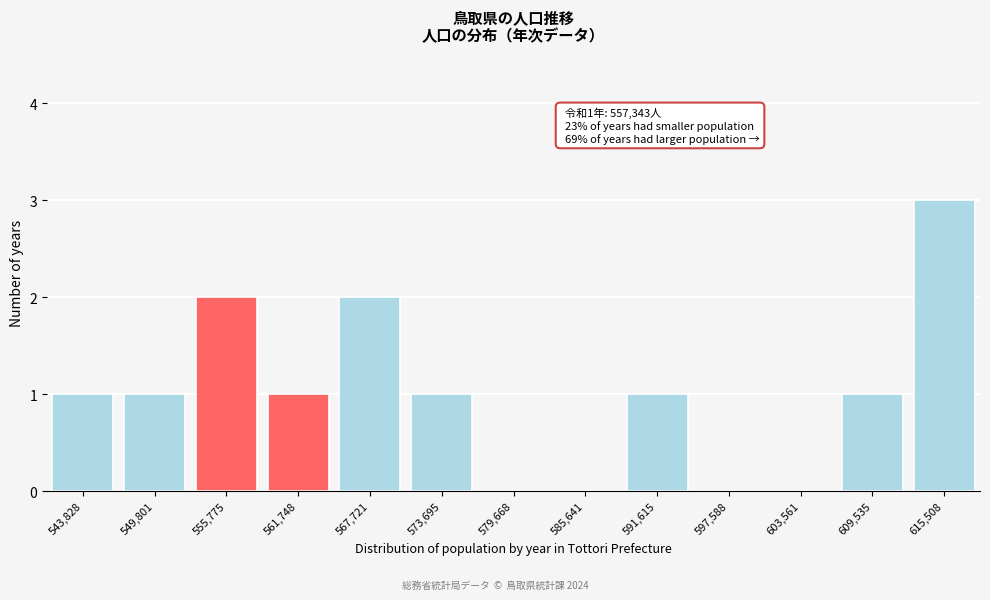

Reading left to right, transcribe all the data shown in this chart.

543,828=1	549,801=1	555,775=2	561,748=1	567,721=2	573,695=1	579,668=0	585,641=0	591,615=1	597,588=0	603,561=0	609,535=1	615,508=3